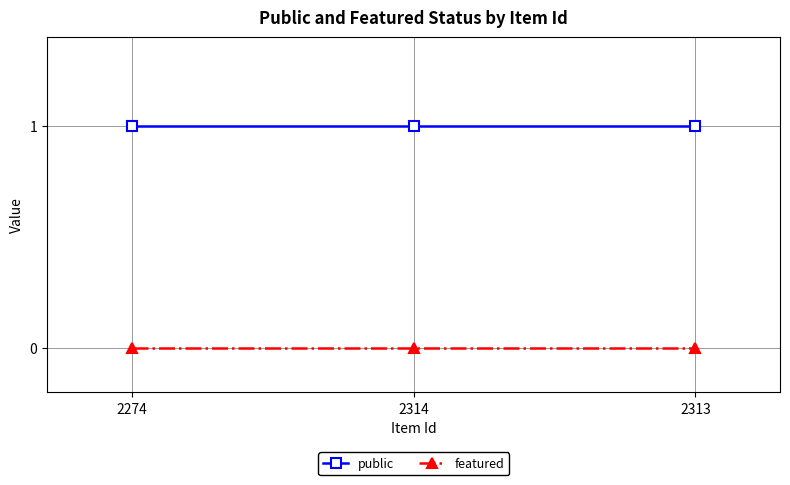

At 2313, list the series in order from smallest to largest.

featured, public